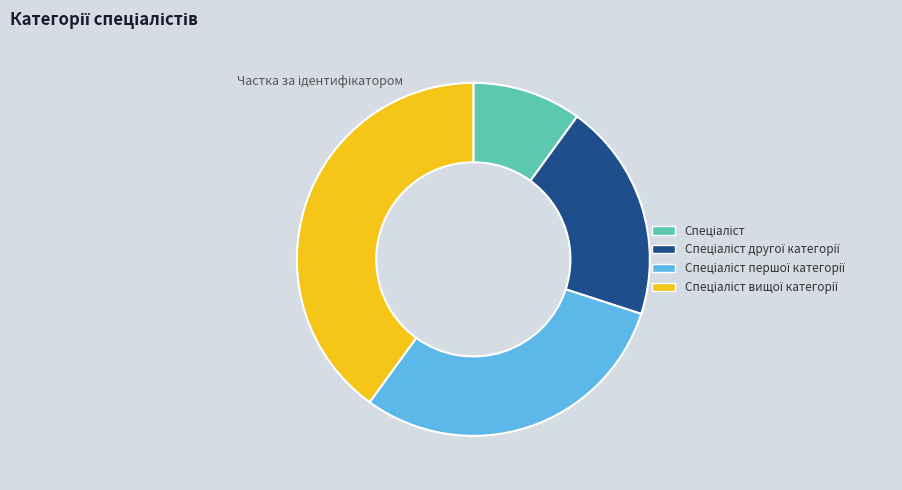

Does any single category account for the majority?

No